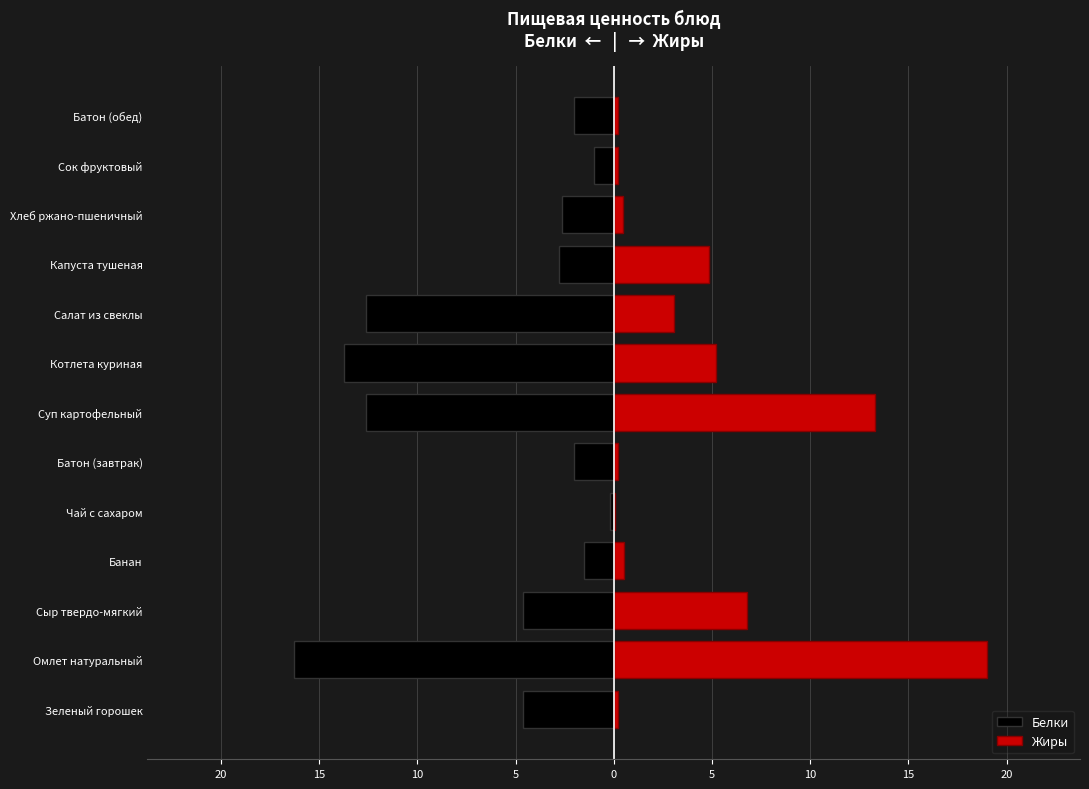

Are the bars grouped side by side (vs. stacked)?

Yes